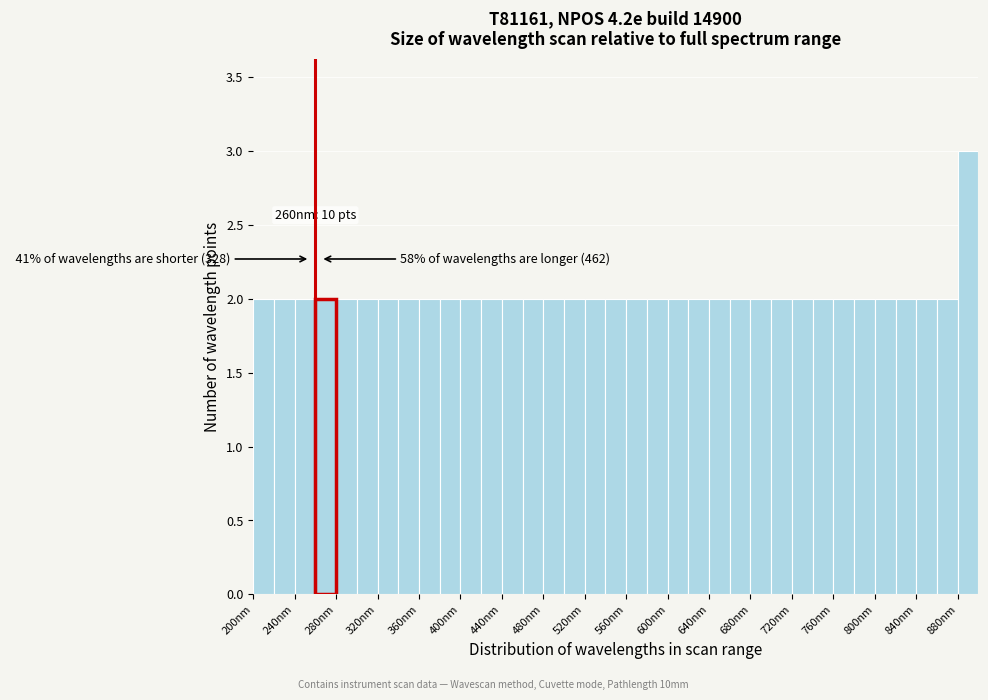

Which range on the x-axis has the tallest bar?

880 to 900